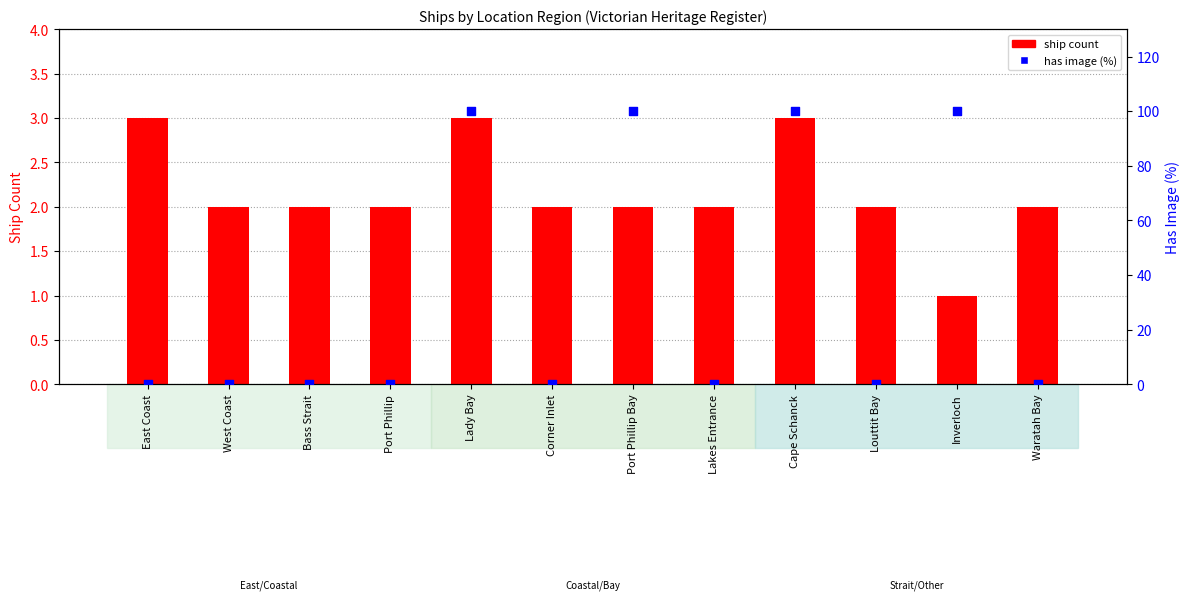

Is the value of ship count at Port Phillip greater than the value of has image (%) at Bass Strait?

Yes